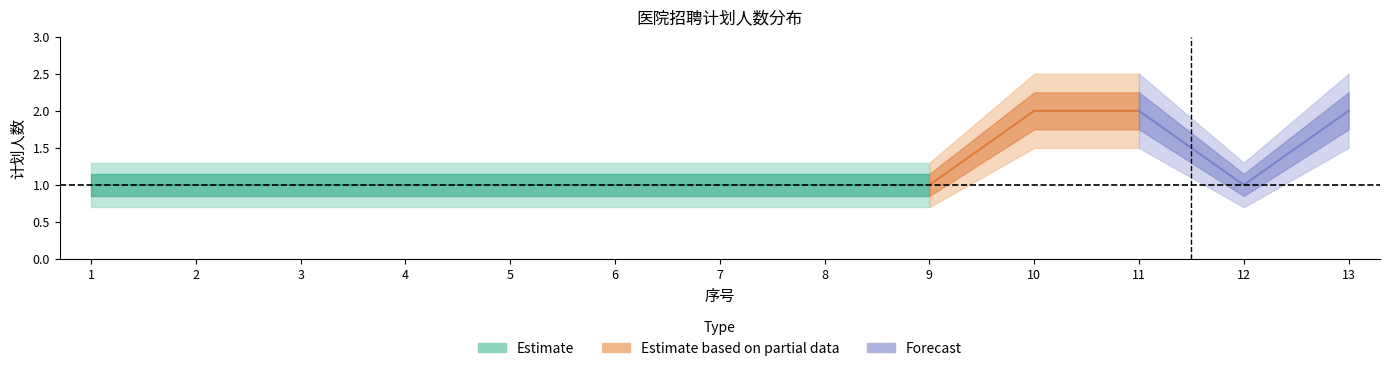

True or false: upper has a value of 1.1 at 12.

True